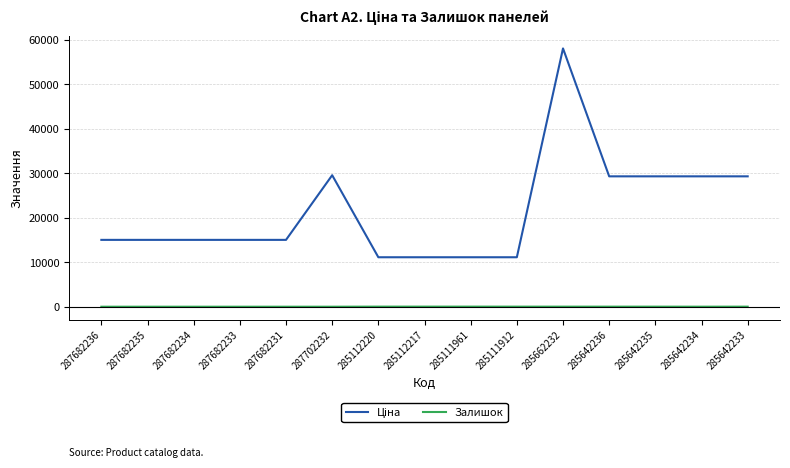

At which category is the sum across all series the highest?

285662232